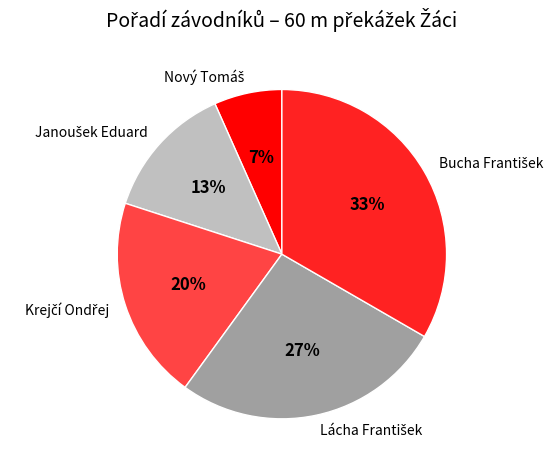

To the nearest percent, what is the average slice percentage?

20%